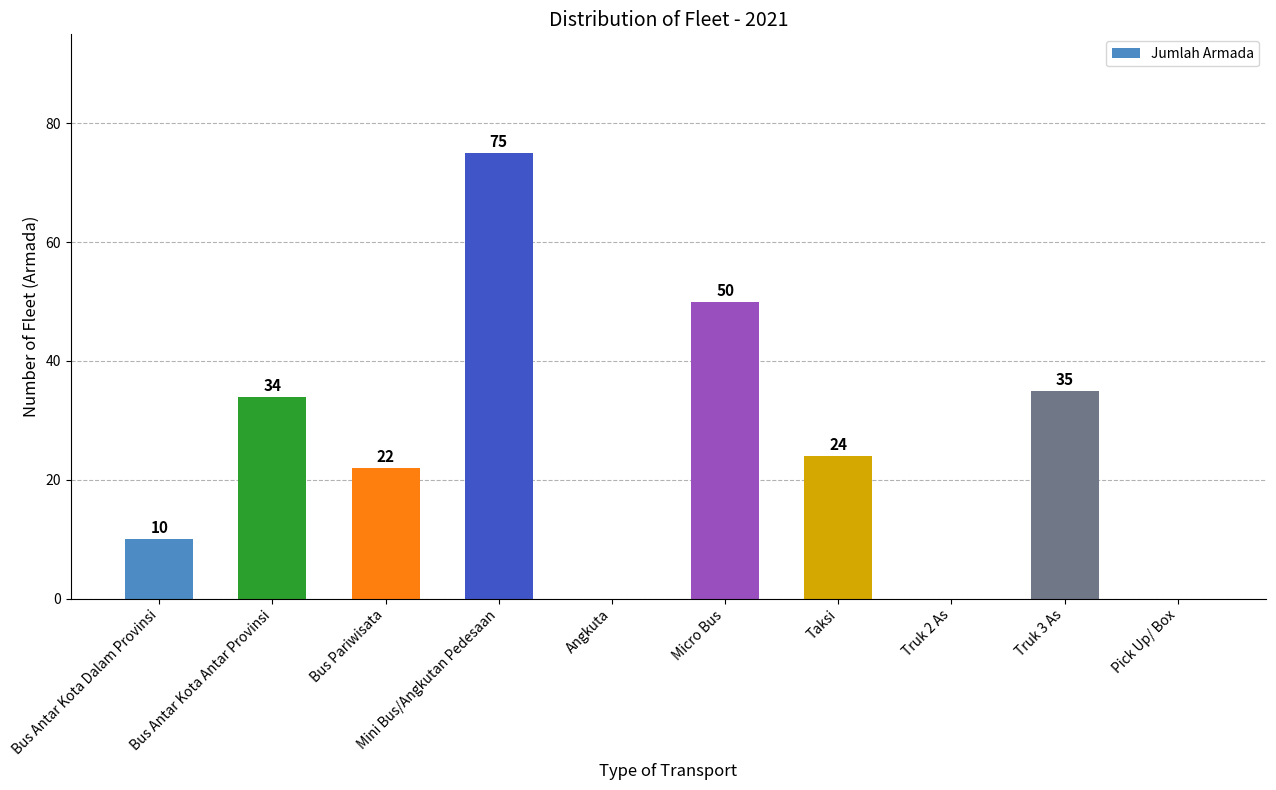

Does the chart contain stacked bars?

No